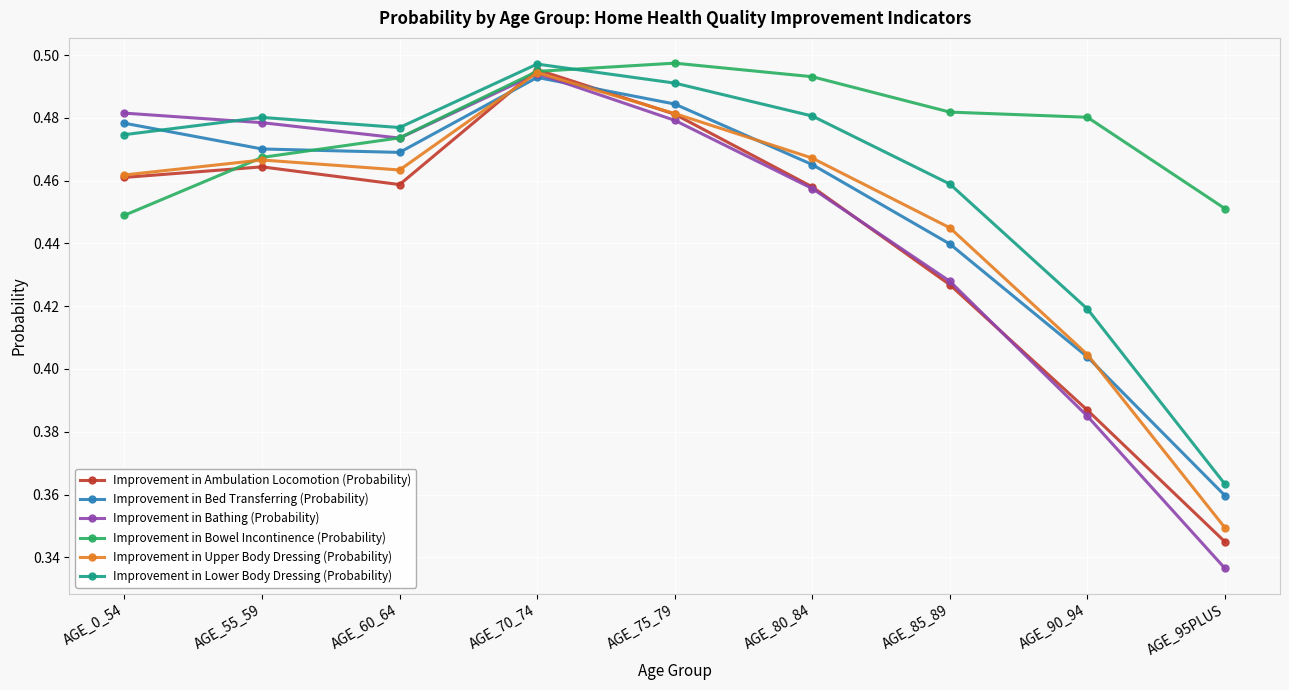

Count the number of data series in this chart.

6